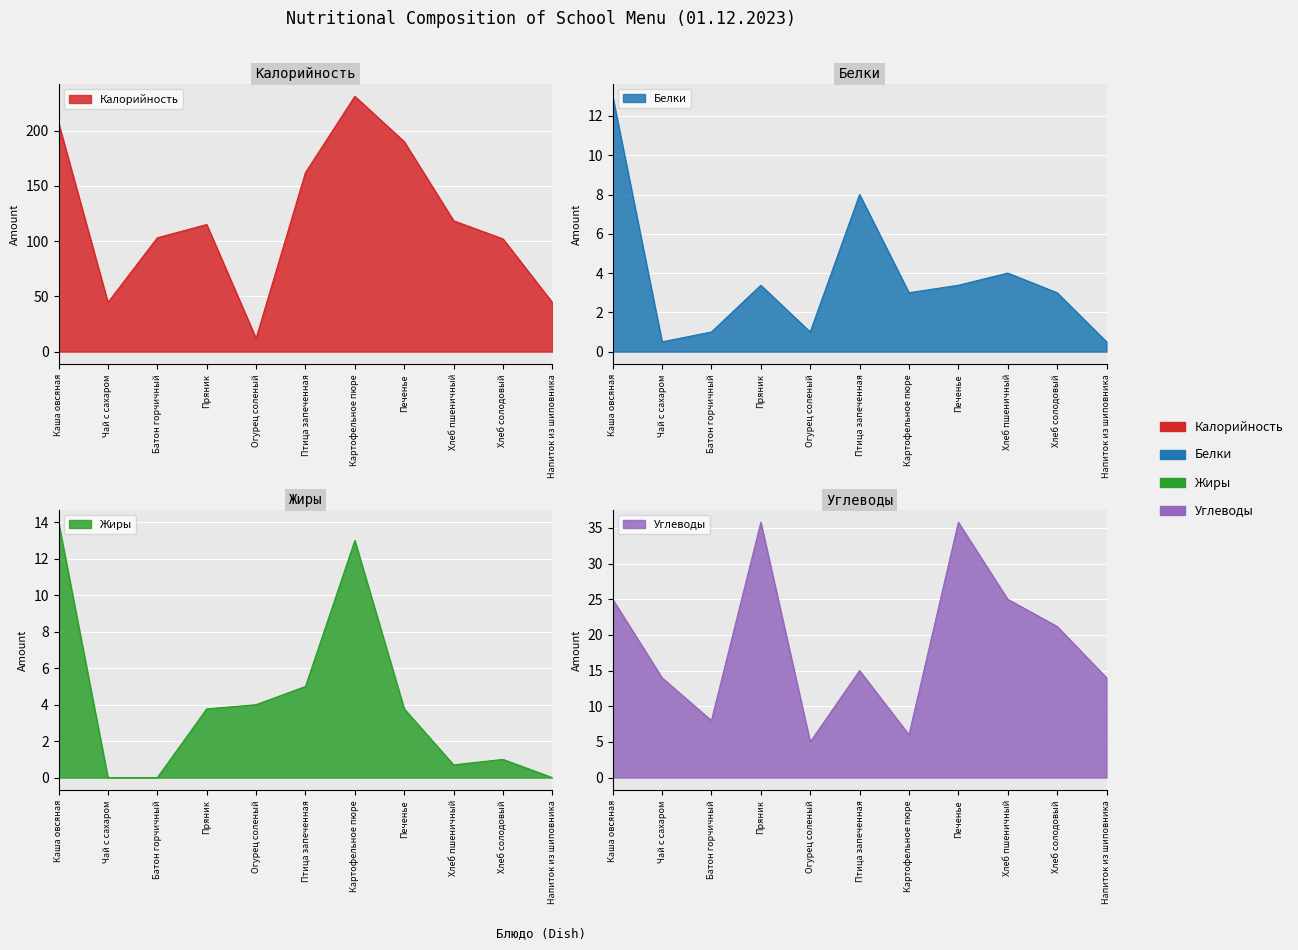

What is the value of the Углеводы point at the 5th from the left?

5.0